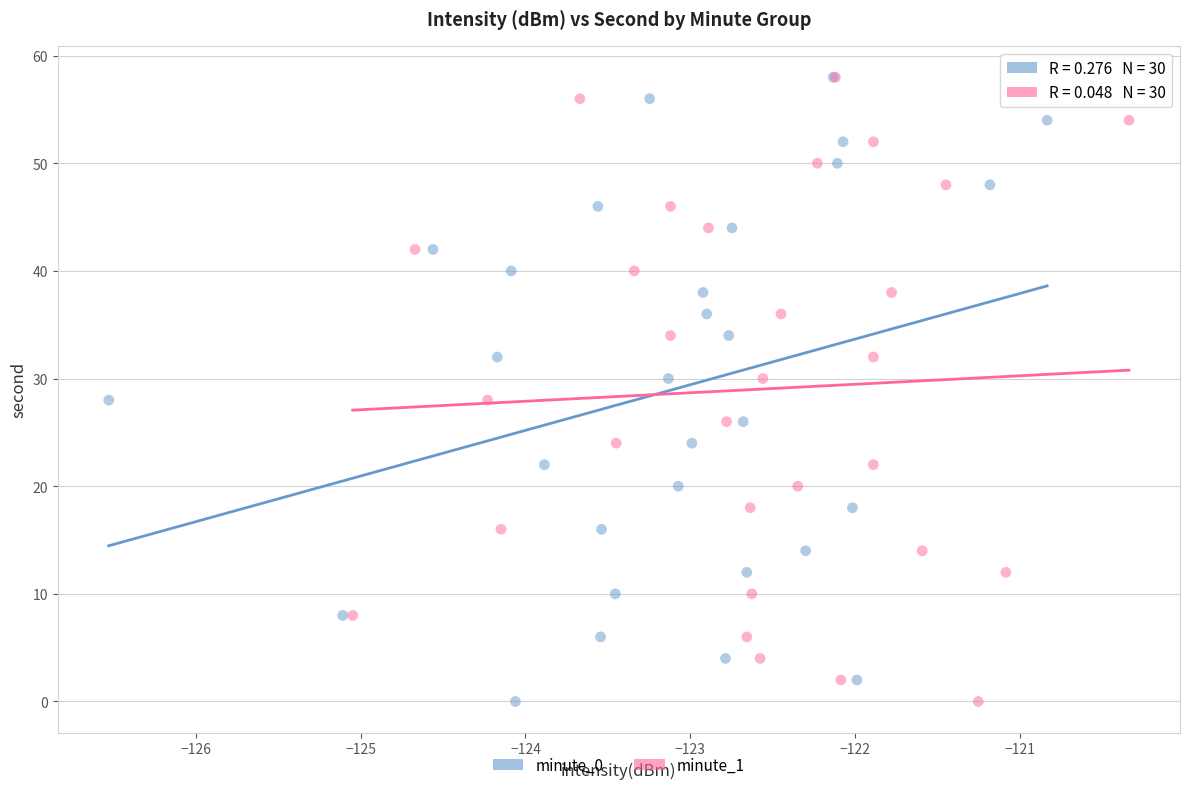

What are all the series names shown in the legend?

minute_0, minute_1